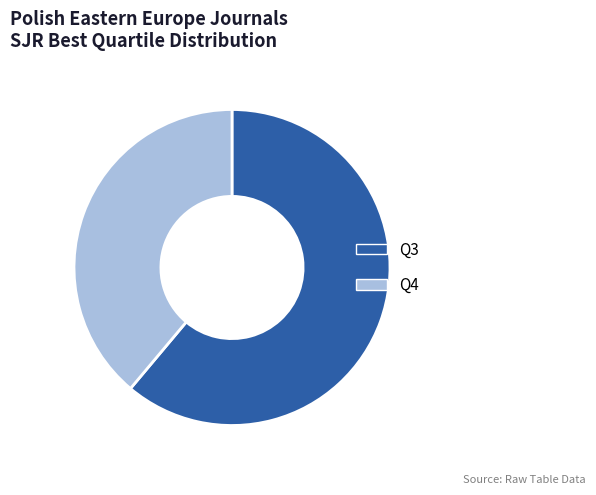

The Q4 slice represents 50% of the pie. True or false?

False